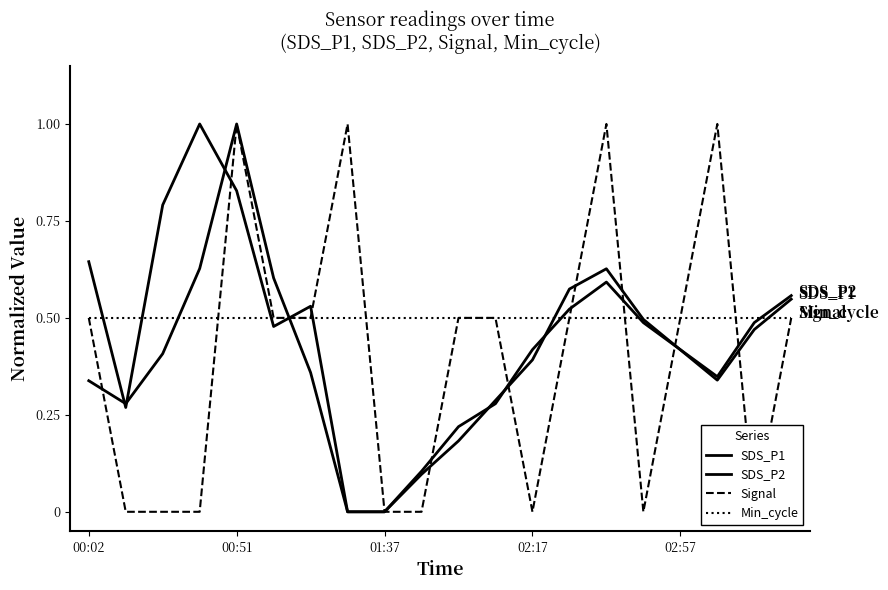

Reading right to left, transcribe all the data shown in this chart.

SDS_P1: 0.5	0.5	0.3	0.4	0.5	0.6	0.6	0.4	0.3	0.2	0.1	0.0	0.0	0.5	0.5	0.8	1.0	0.8	0.3	0.6
SDS_P2: 0.6	0.5	0.3	0.4	0.5	0.6	0.5	0.4	0.3	0.2	0.1	0.0	0.0	0.4	0.6	1.0	0.6	0.4	0.3	0.3
Signal: 0.5	0.0	1.0	0.5	0.0	1.0	0.5	0.0	0.5	0.5	0.0	0.0	1.0	0.5	0.5	1.0	0.0	0.0	0.0	0.5
Min_cycle: 0.5	0.5	0.5	0.5	0.5	0.5	0.5	0.5	0.5	0.5	0.5	0.5	0.5	0.5	0.5	0.5	0.5	0.5	0.5	0.5